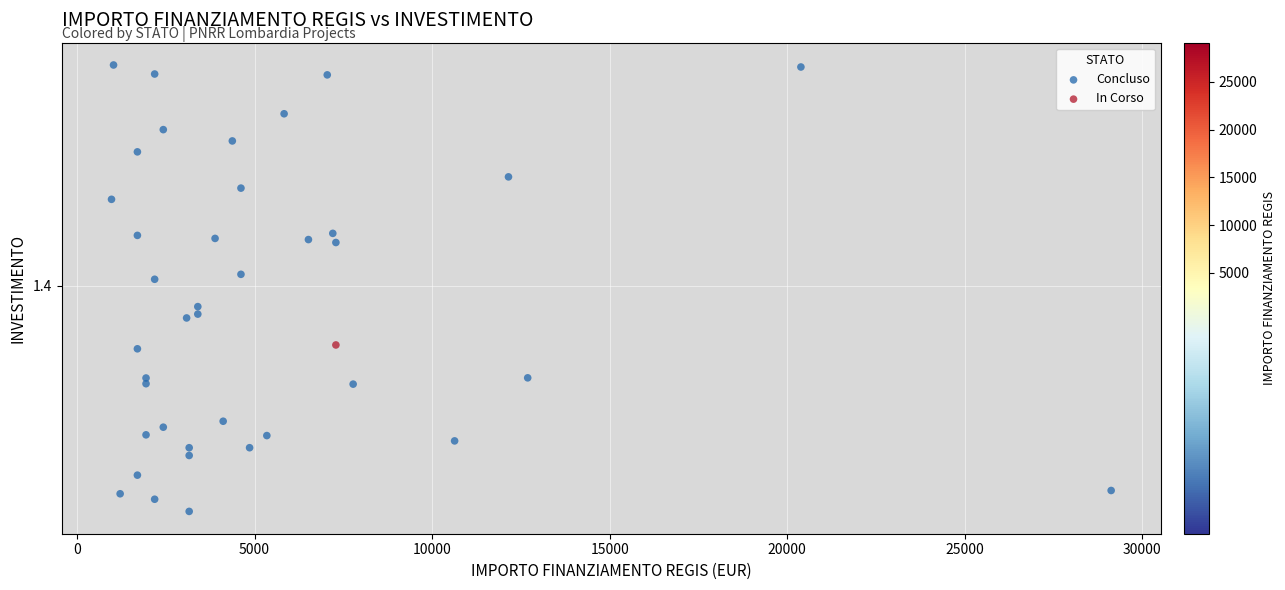

What are all the series names shown in the legend?

Concluso, In Corso